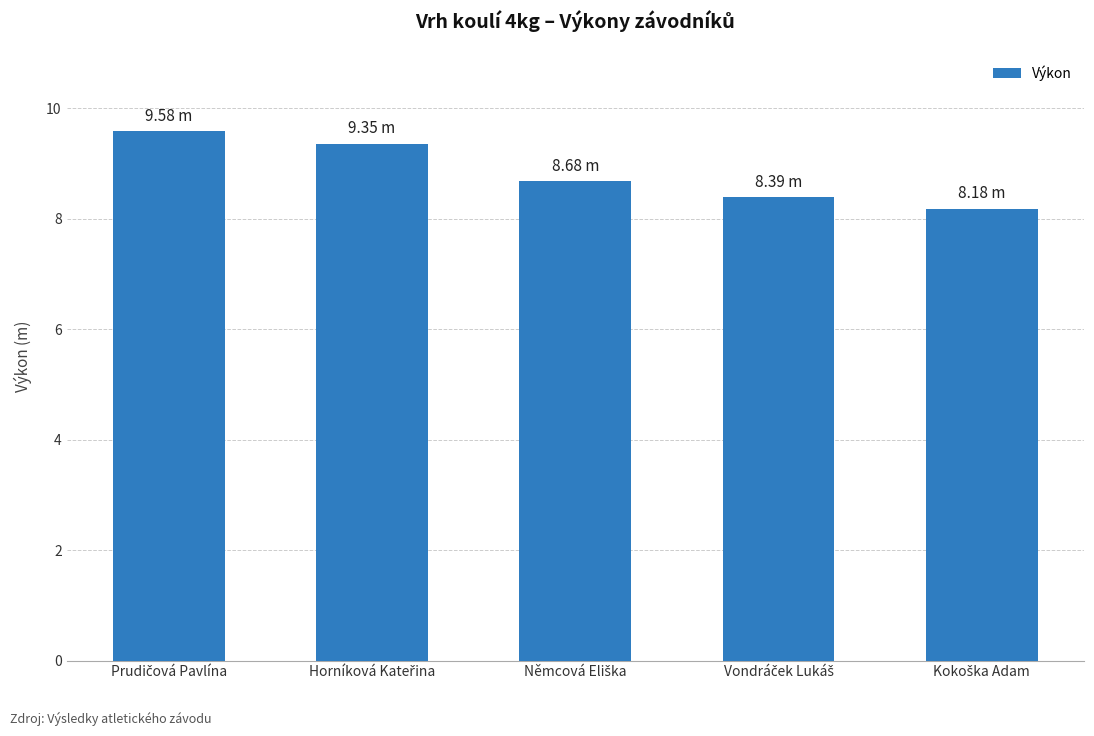

What is the sum of all values?

44.2